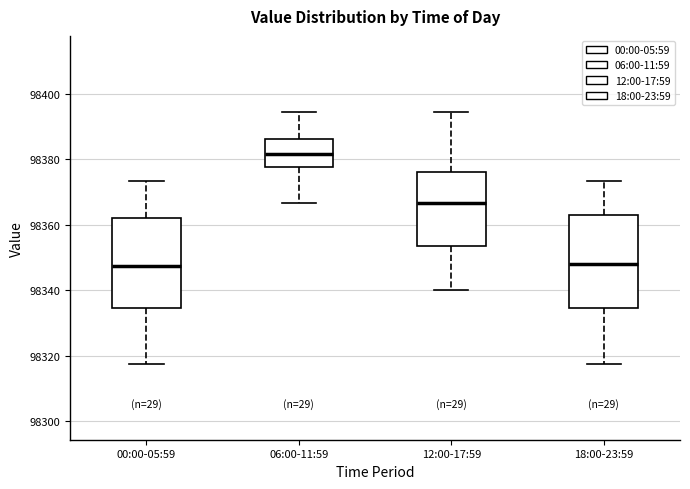

Which box's median line is the highest?

06:00-11:59